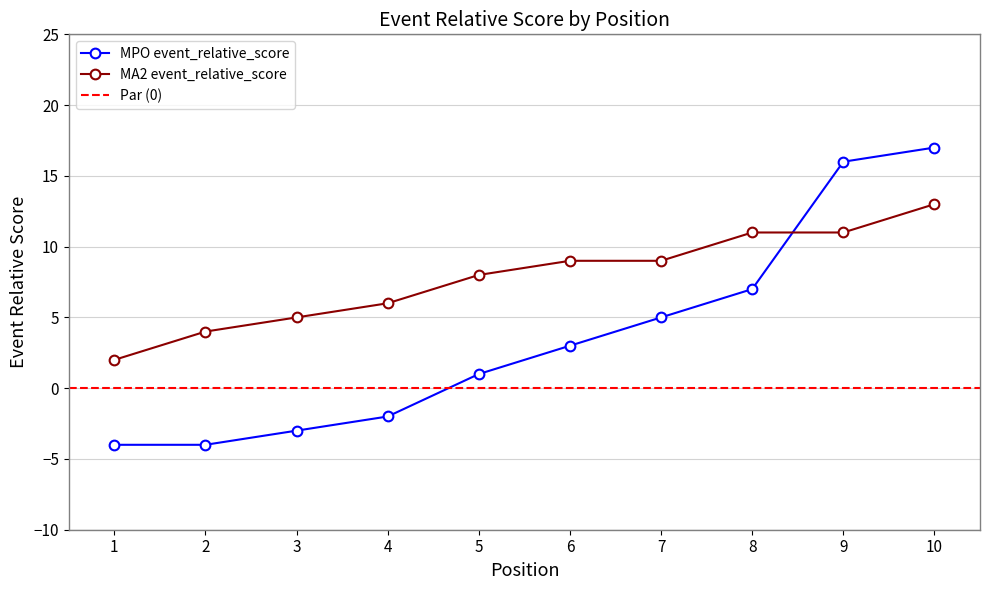

Rank the series at 9 from lowest to highest value.

MA2 event_relative_score, MPO event_relative_score